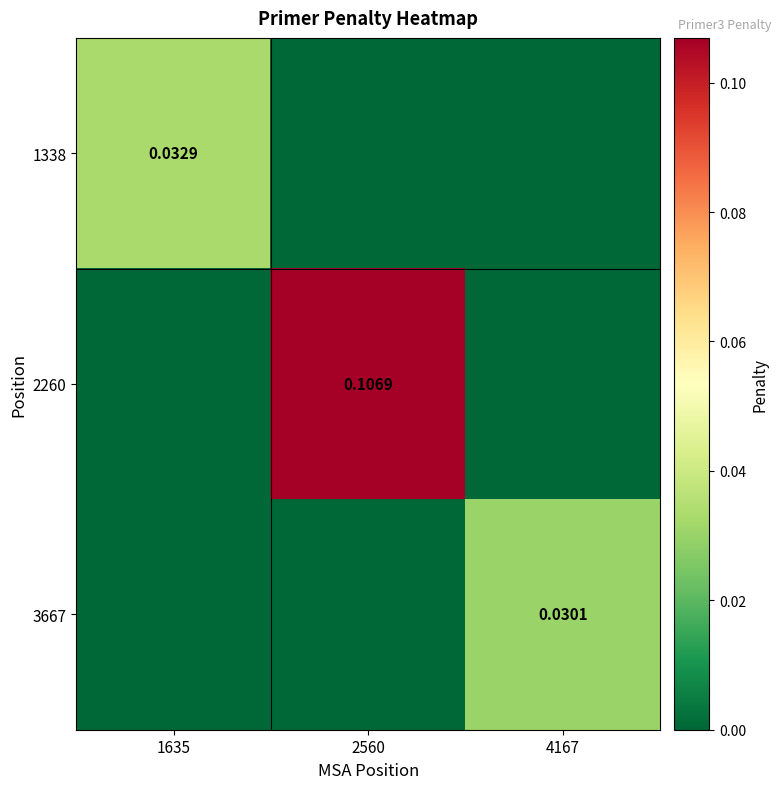

The 3667 series shows 0.0 at 4167. True or false?

False